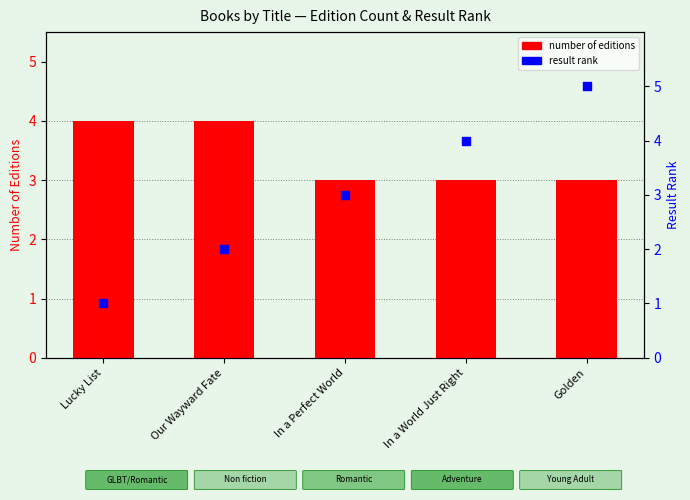

Which series has the widest spread of Y values?

result rank